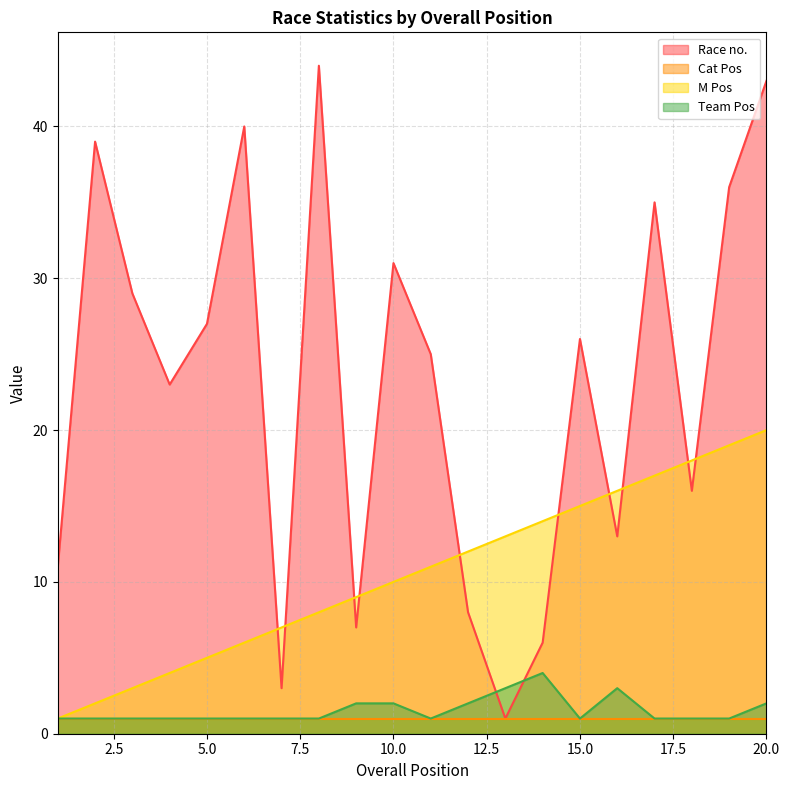

What value does the Race no. series have at 20.0?

43